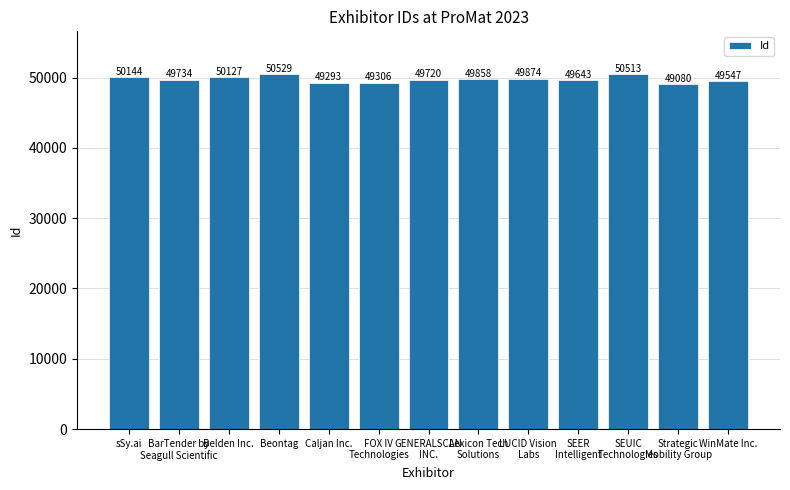

What is the difference between the maximum and minimum values?

1449